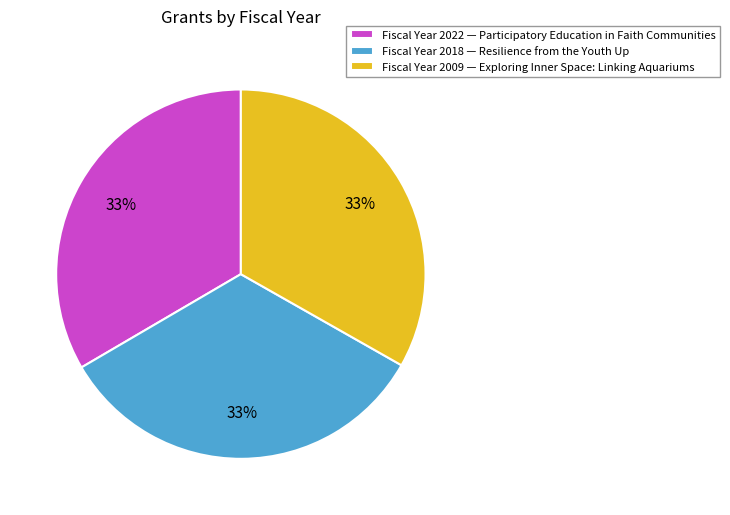

How many slices are in this pie chart?

3